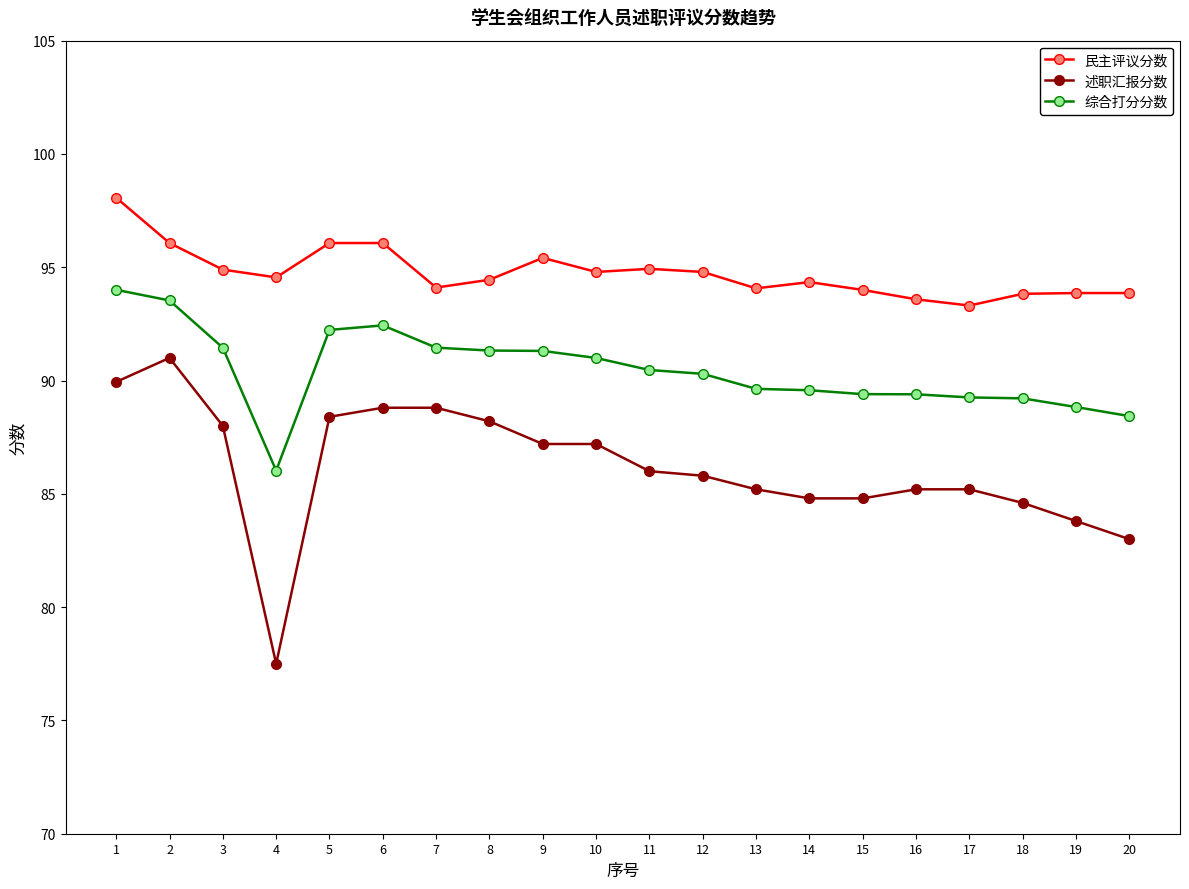

What is the minimum value shown in the chart?

77.5